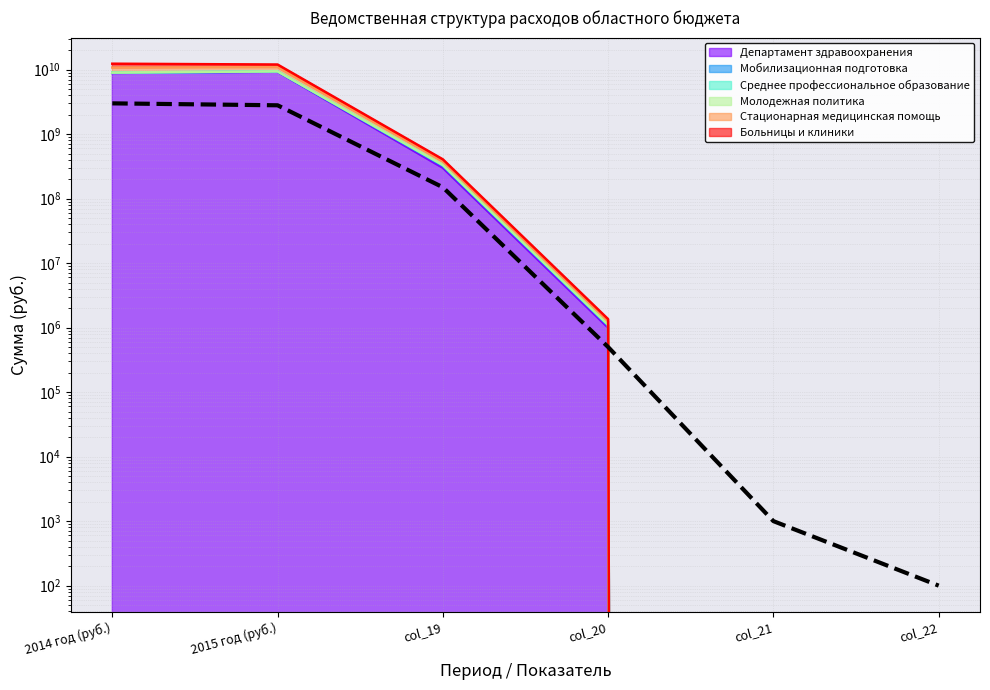

What is the change in value from 2014 год (руб.) to col_22?

-2999999900